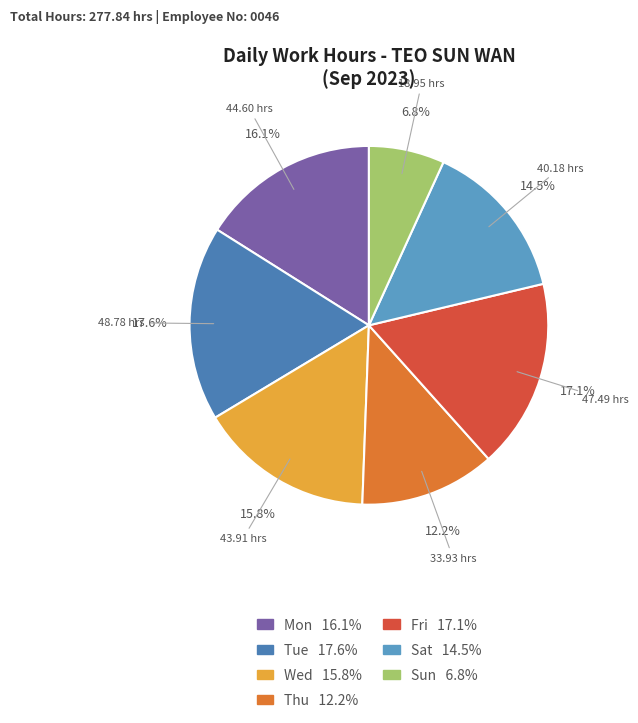

How many segments does this pie chart have?

7